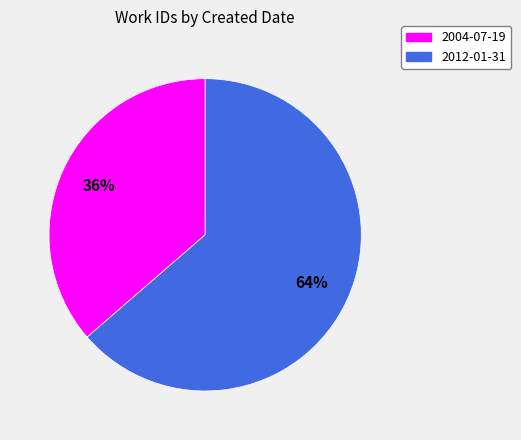

What percentage is the 2004-07-19 slice, to the nearest percent?

36%